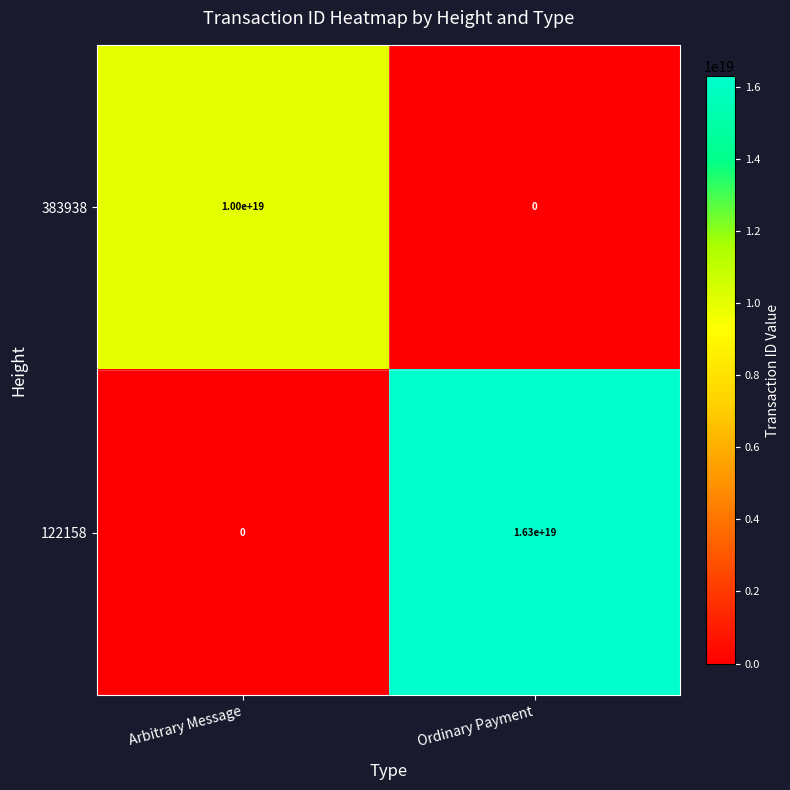

At Arbitrary Message, list the series in order from smallest to largest.

122158, 383938